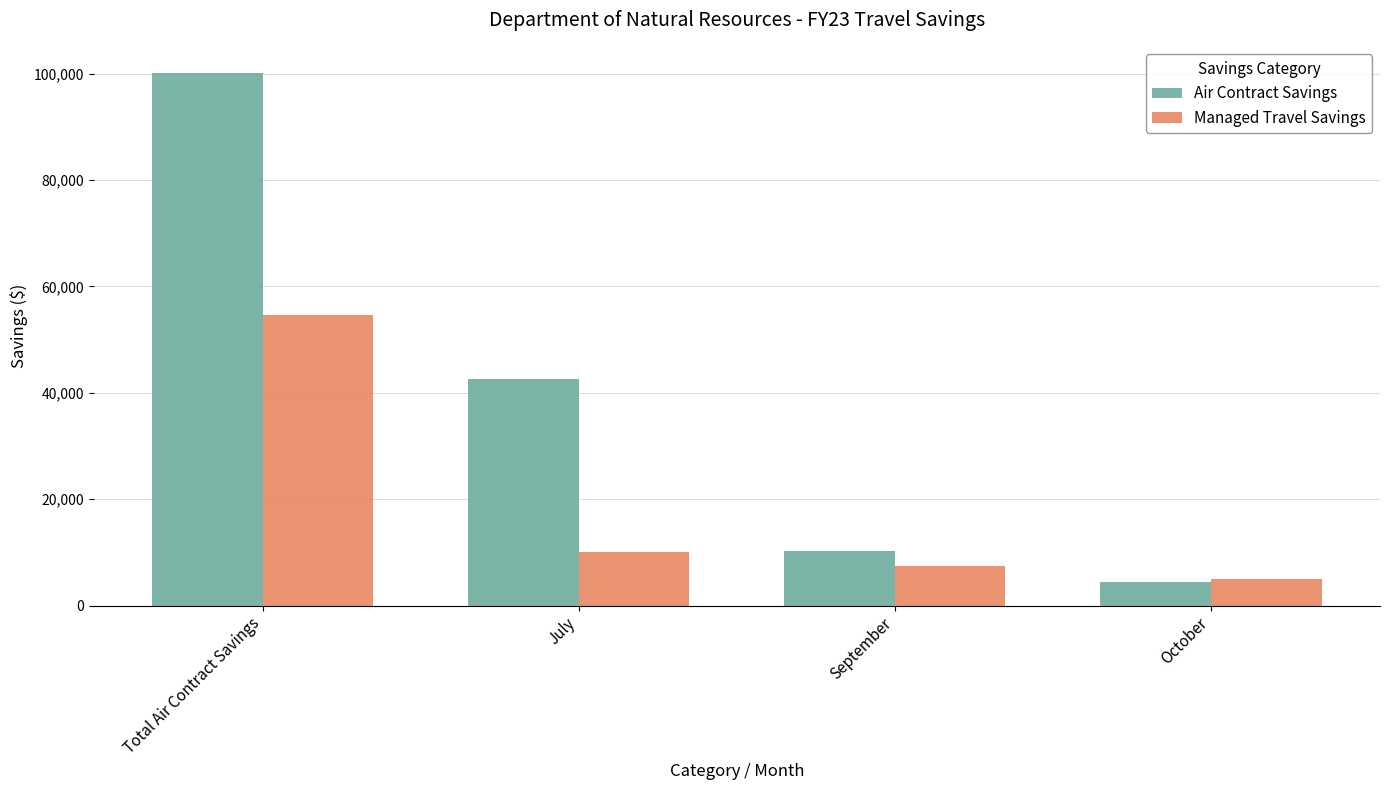

At which category does the chart reach its peak across all series?

Total Air Contract Savings